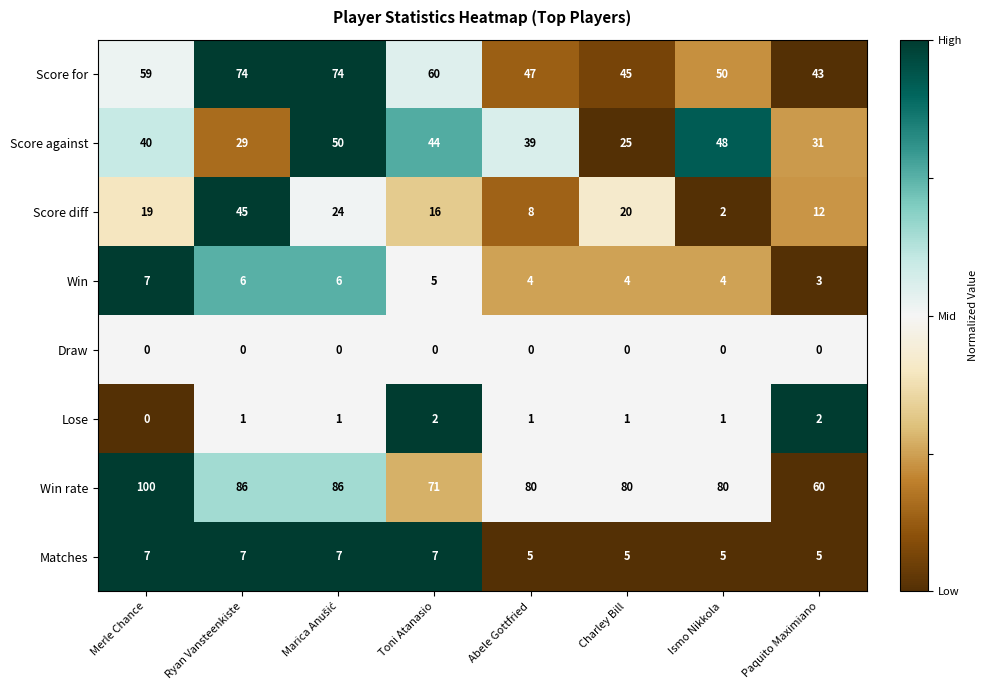

At Ryan Vansteenkiste, list the series in order from largest to smallest.

Win rate, Score for, Score diff, Score against, Matches, Win, Lose, Draw